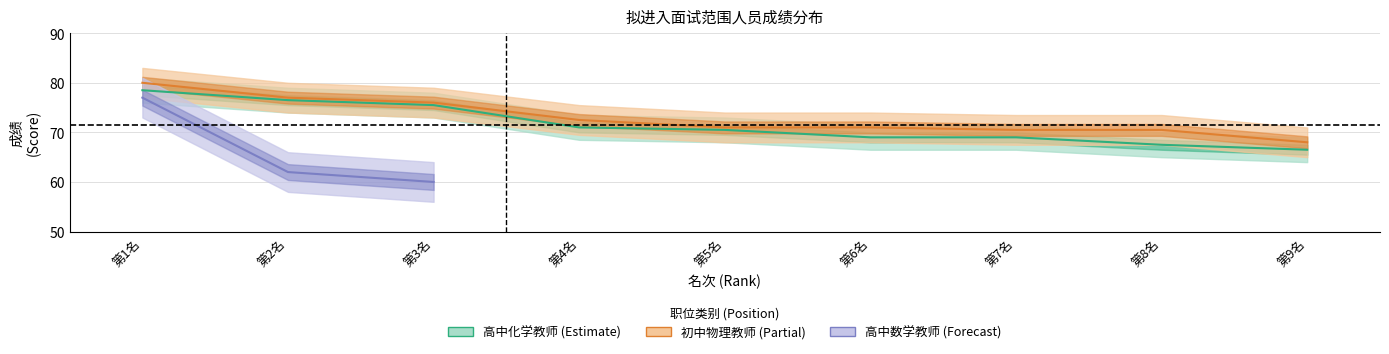

True or false: 初中物理教师 and 高中化学教师 cross at least once.

False